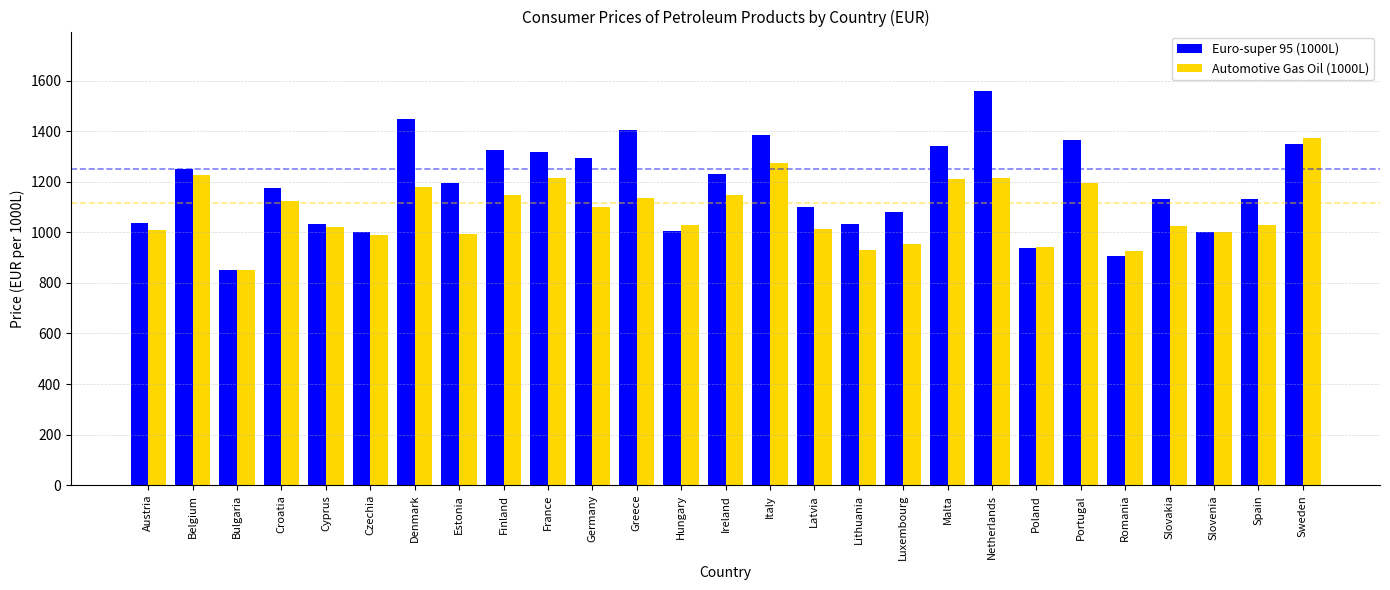

Is it true that Automotive Gas Oil (1000L) equals 869.4 at Italy?

False